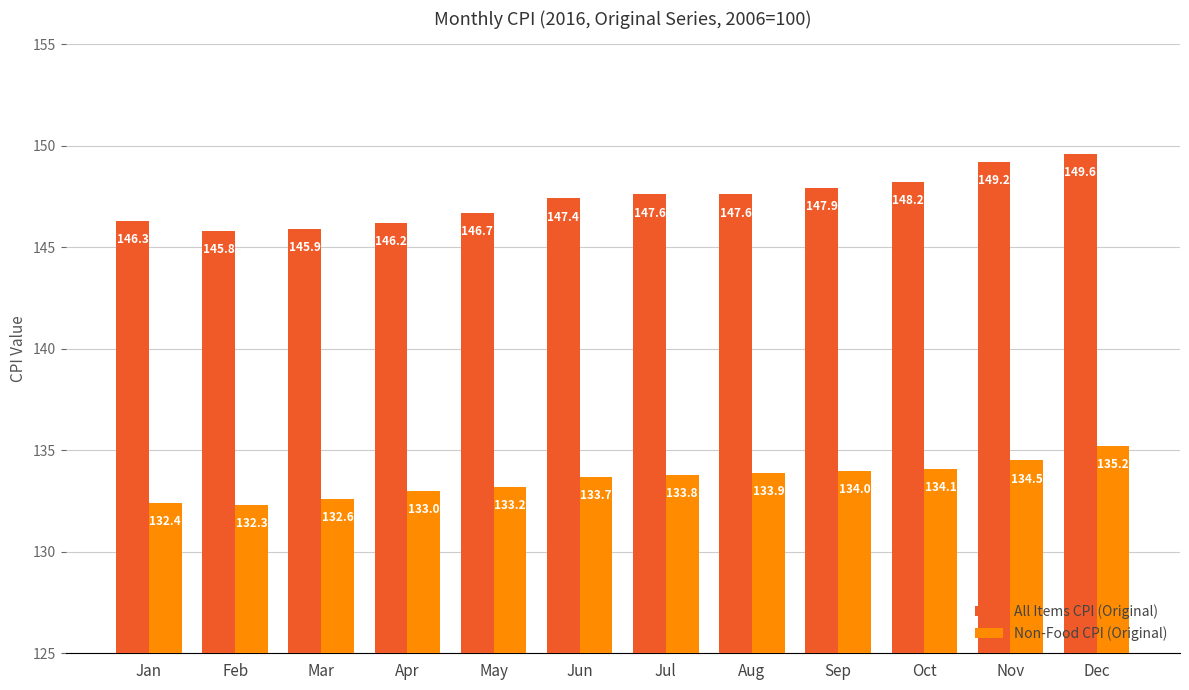

Is it true that All Items CPI (Original) equals 73.8 at Mar?

False